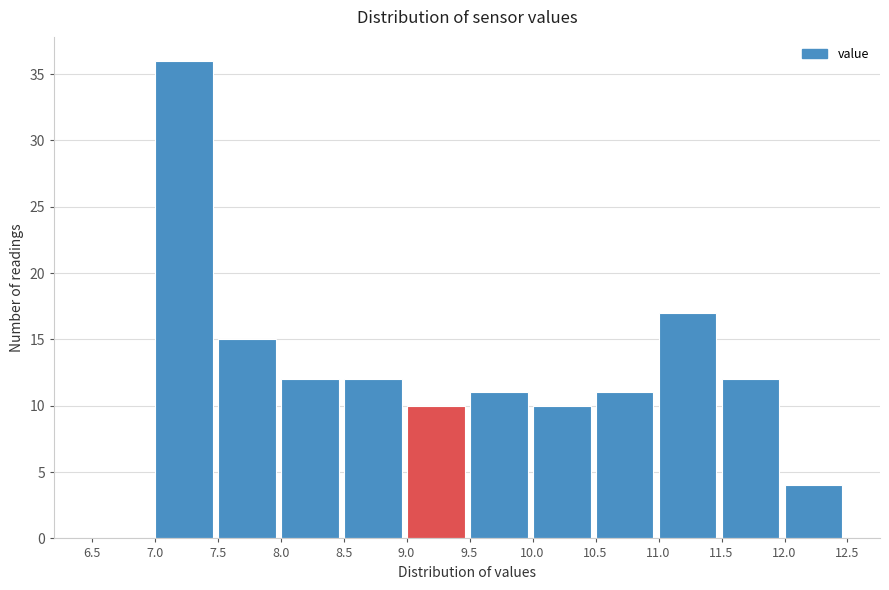

How tall is the bar that spans 10.0 to 10.5 on the x-axis? The values are not printed on the chart, so give them approximately, as read against the axis.

10